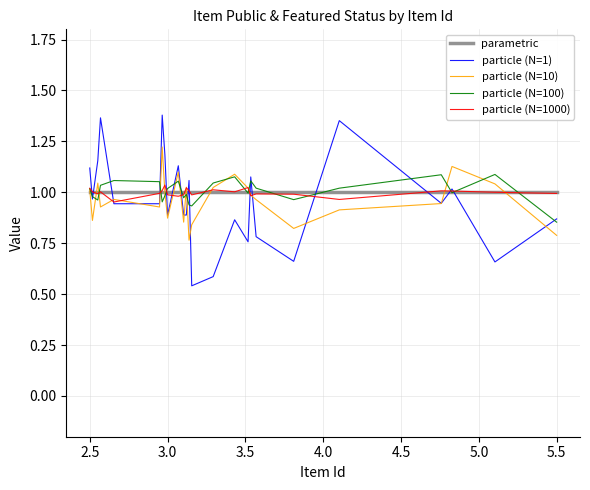

Which series has the largest range (max minus min)?

particle (N=1)